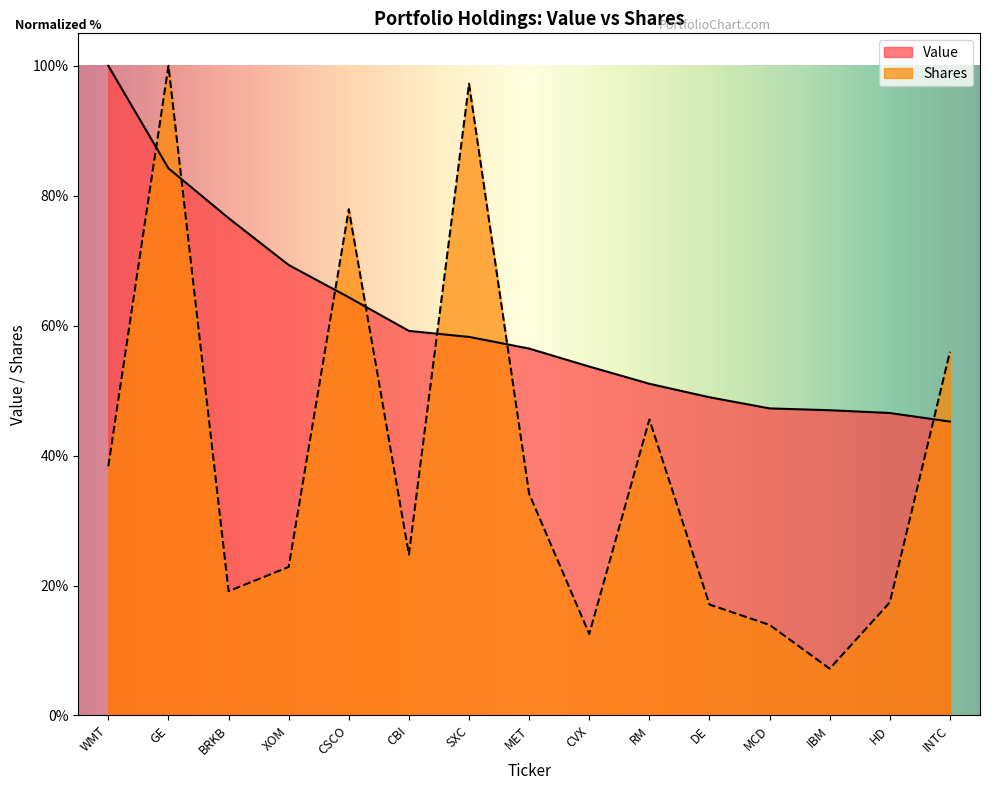

Where do Value and Shares first cross each other?

WMT and GE